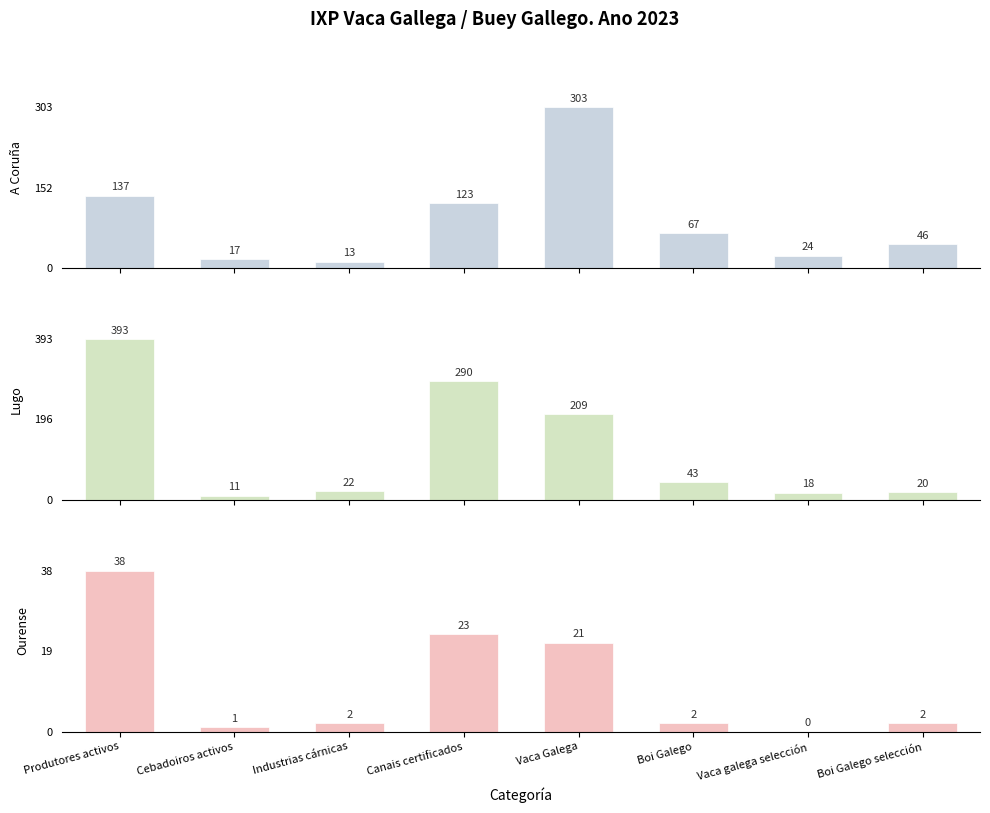

How many data points in Ourense are less than 2?

2